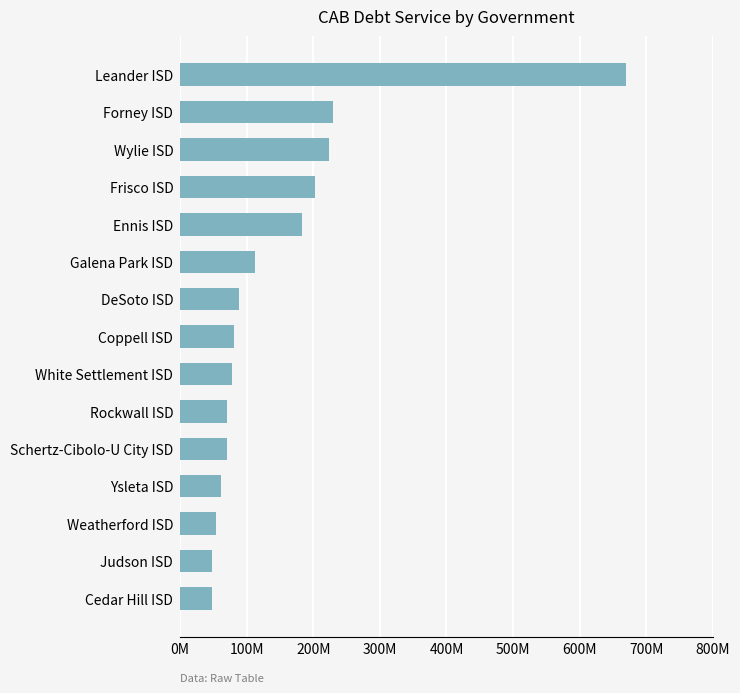

Are the bars grouped side by side (vs. stacked)?

No